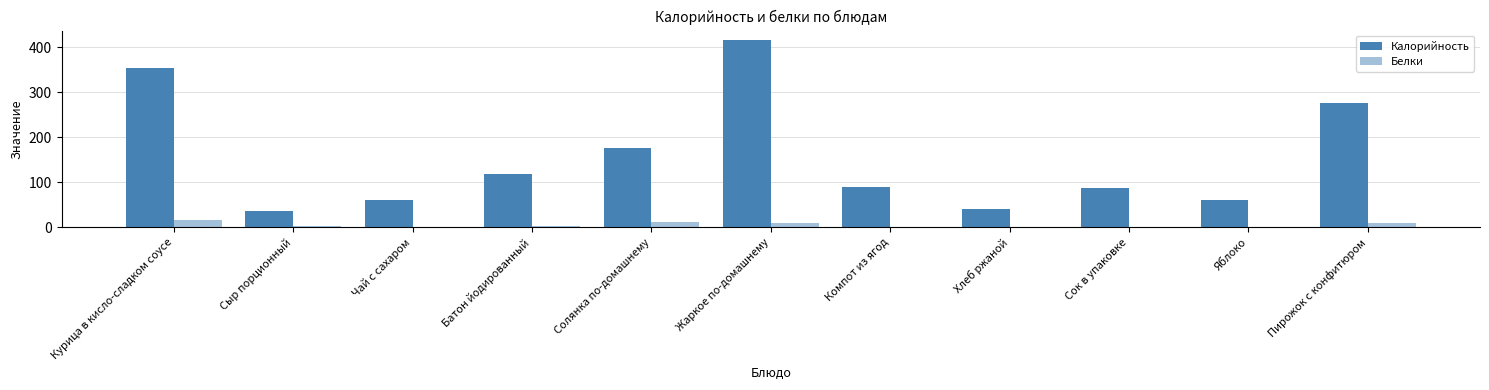

Reading left to right, transcribe all the data shown in this chart.

Калорийность: Курица в кисло-сладком соусе=354.0	Сыр порционный=36.0	Чай с сахаром=61.0	Батон йодированный=117.9	Солянка по-домашнему=176.8	Жаркое по-домашнему=416.0	Компот из ягод=90.0	Хлеб ржаной=40.0	Сок в упаковке=88.0	Яблоко=61.0	Пирожок с конфитюром=277.0
Белки: Курица в кисло-сладком соусе=16.7	Сыр порционный=2.3	Чай с сахаром=0.2	Батон йодированный=3.4	Солянка по-домашнему=12.7	Жаркое по-домашнему=10.8	Компот из ягод=0.0	Хлеб ржаной=1.3	Сок в упаковке=0.0	Яблоко=0.5	Пирожок с конфитюром=9.0